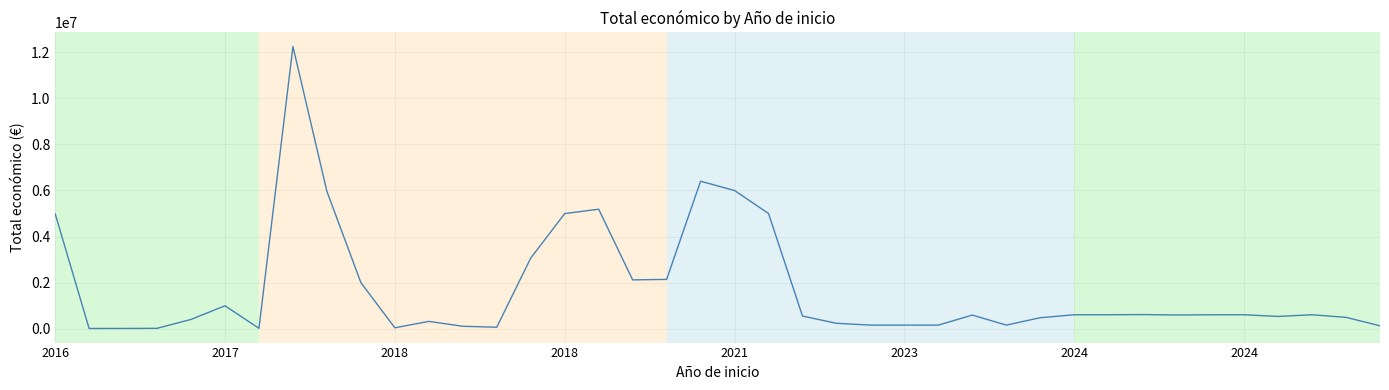

What is the maximum value shown in the chart?

12257343